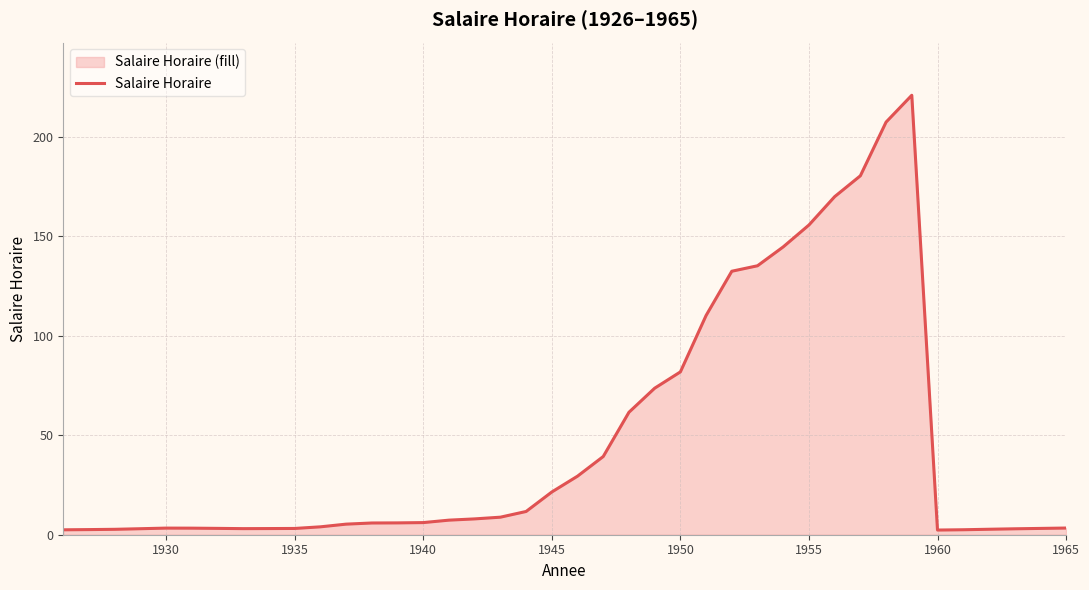

What is the greatest value displayed?

221.0